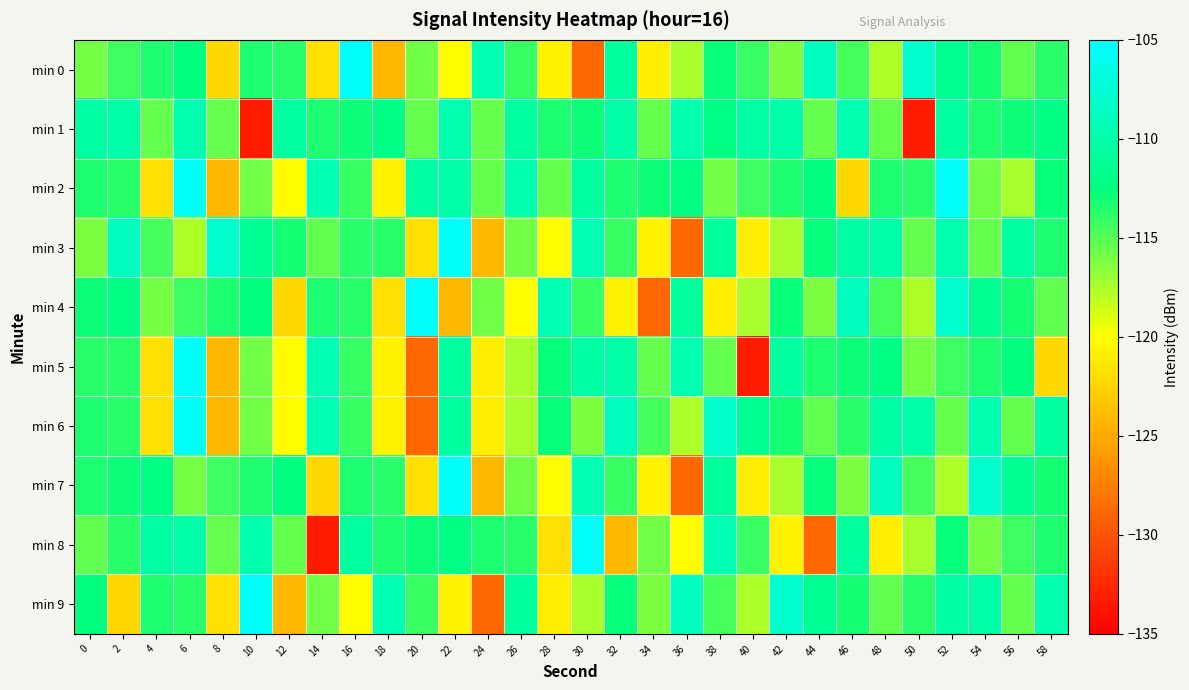

Rank the series at 54 from highest to lowest value.

min 7, min 6, min 9, min 4, min 0, min 1, min 5, min 3, min 2, min 8